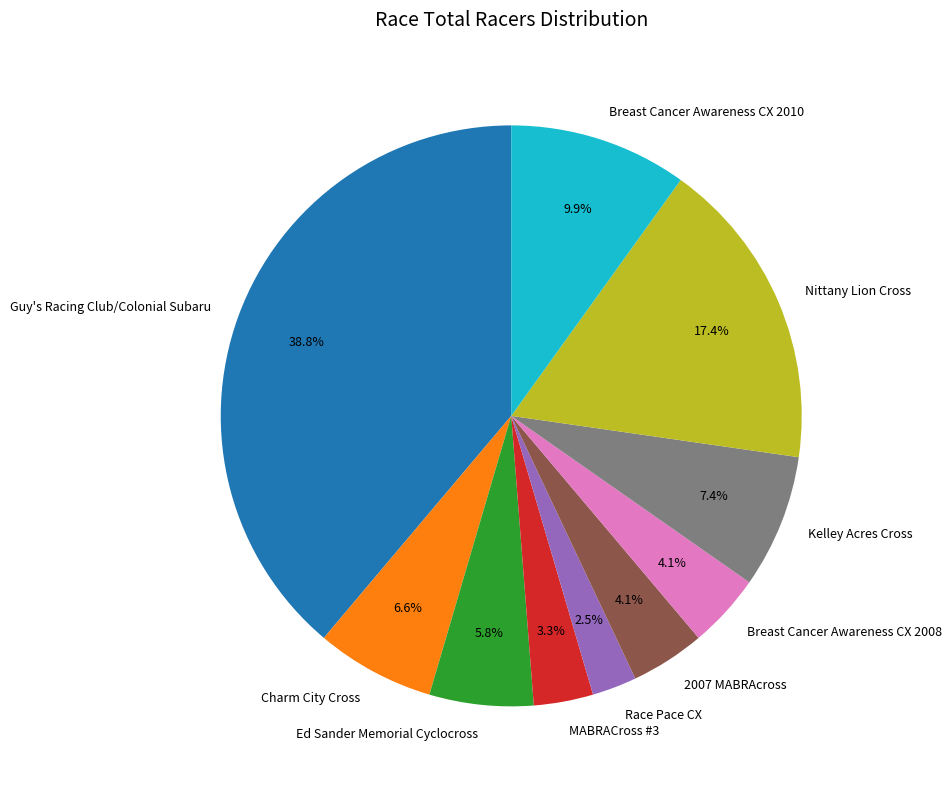

Which category has the biggest portion of the pie?

Guy's Racing Club/Colonial Subaru